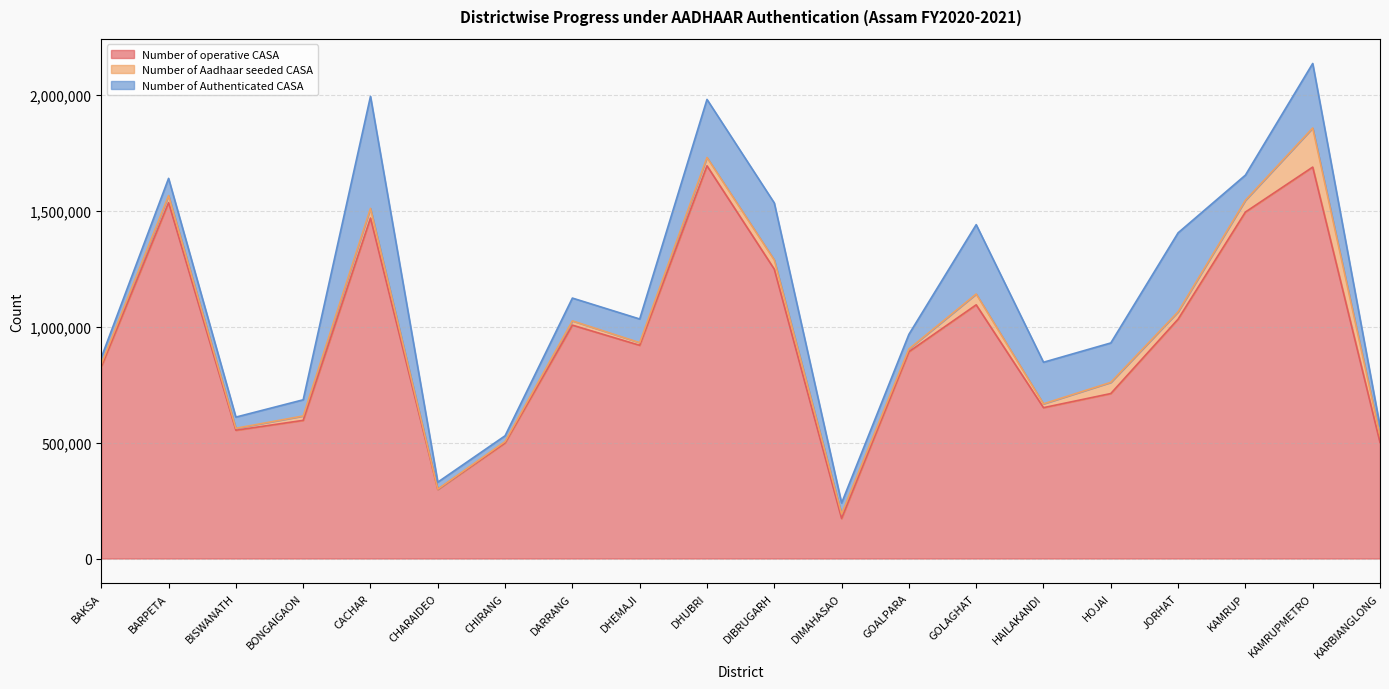

What are all the series names shown in the legend?

Number of operative CASA, Number of Aadhaar seeded CASA, Number of Authenticated CASA